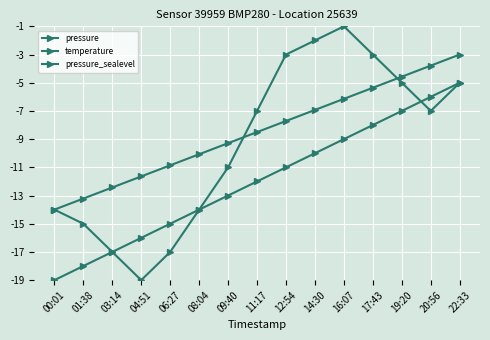

What is the value of the temperature point at the 11th from the left?

-9.0